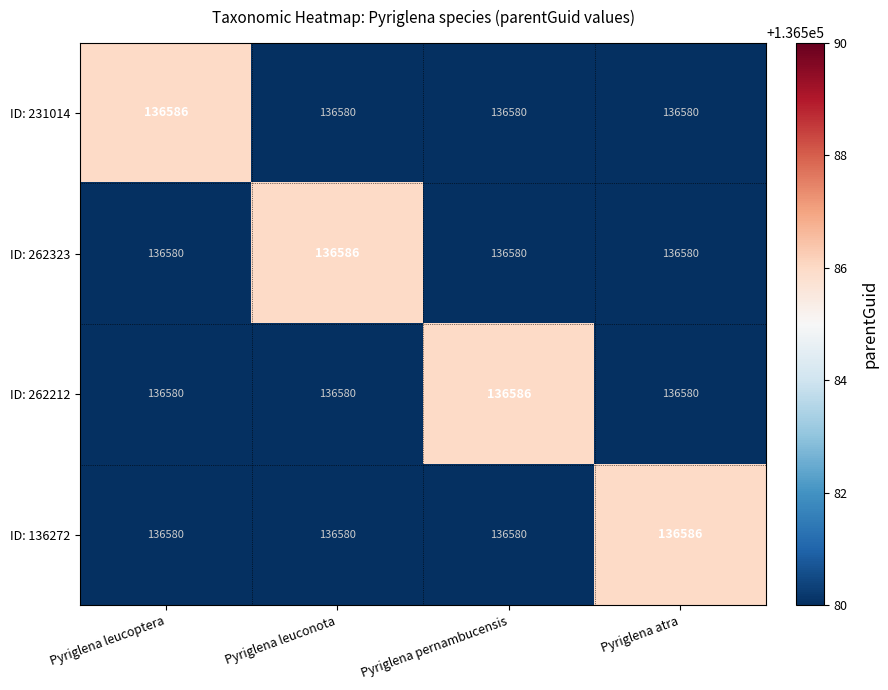

The value of ID: 262212 at Pyriglena pernambucensis is 229914. True or false?

False